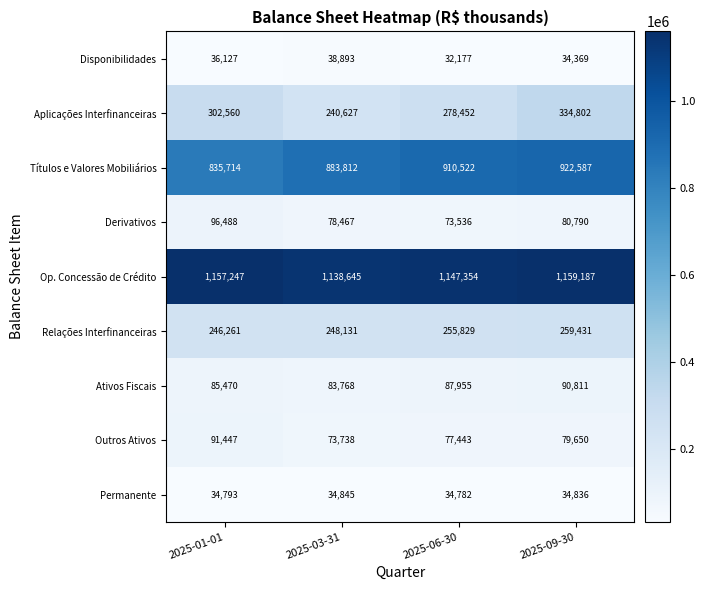

Which series has the largest total across all categories?

Op. Concessão de Crédito